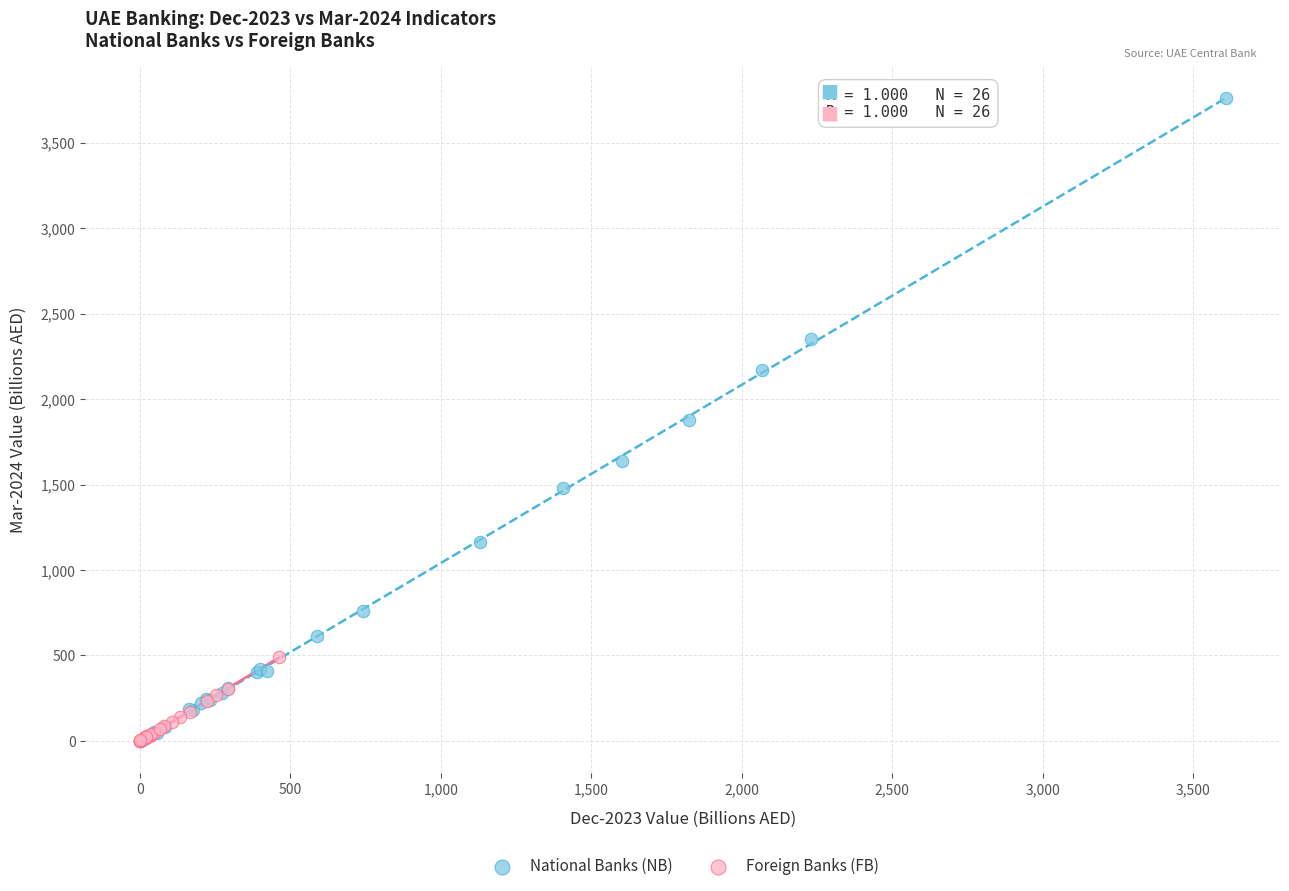

Which series has the largest Y range (max minus min)?

National Banks (NB)